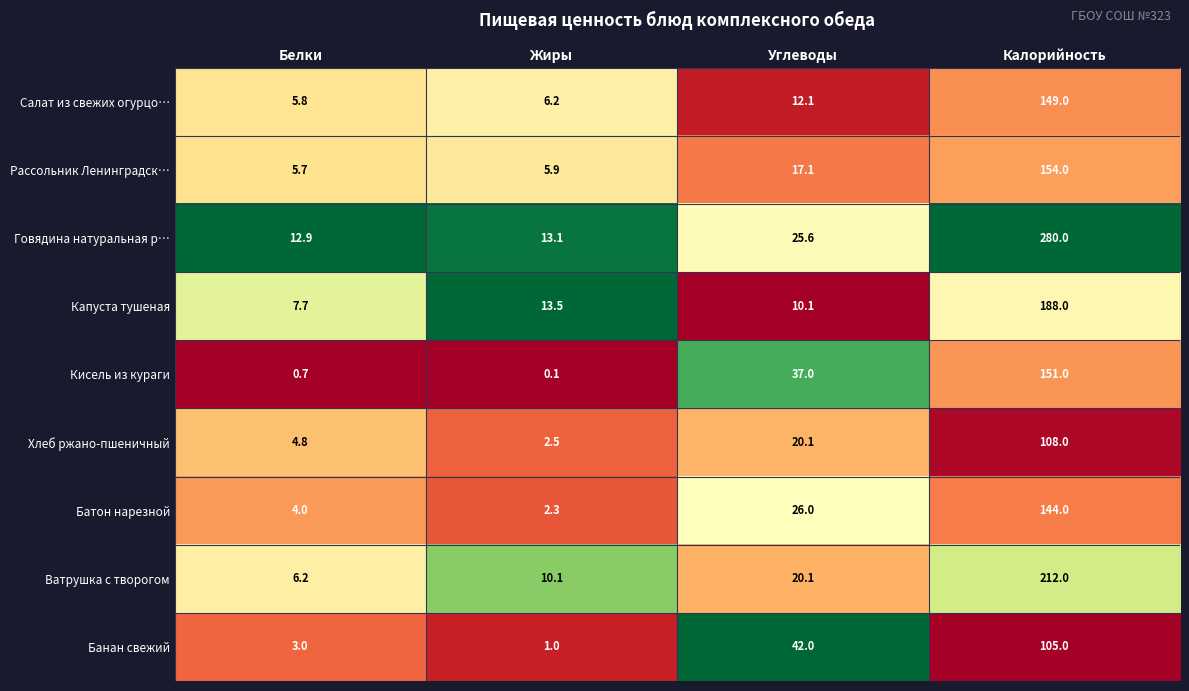

What is the difference between the Ватрушка с творогом values at Калорийность and Жиры?

201.9